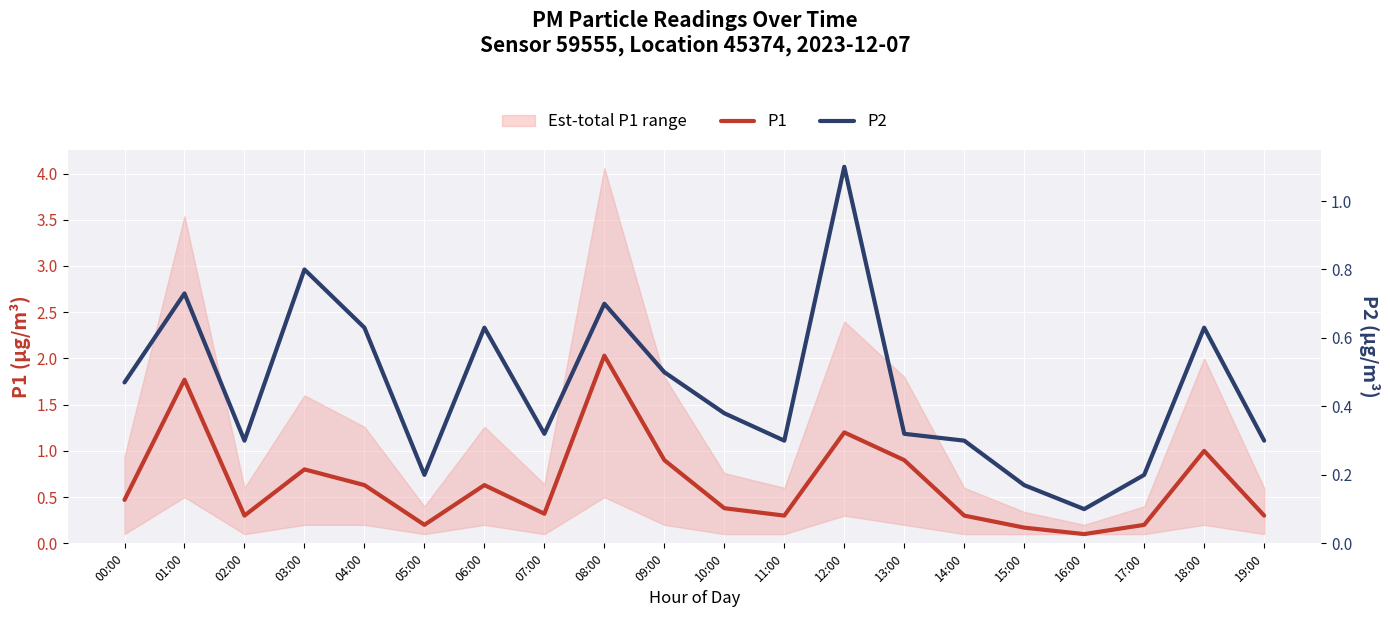

What is the highest value of the P1 series?

2.0